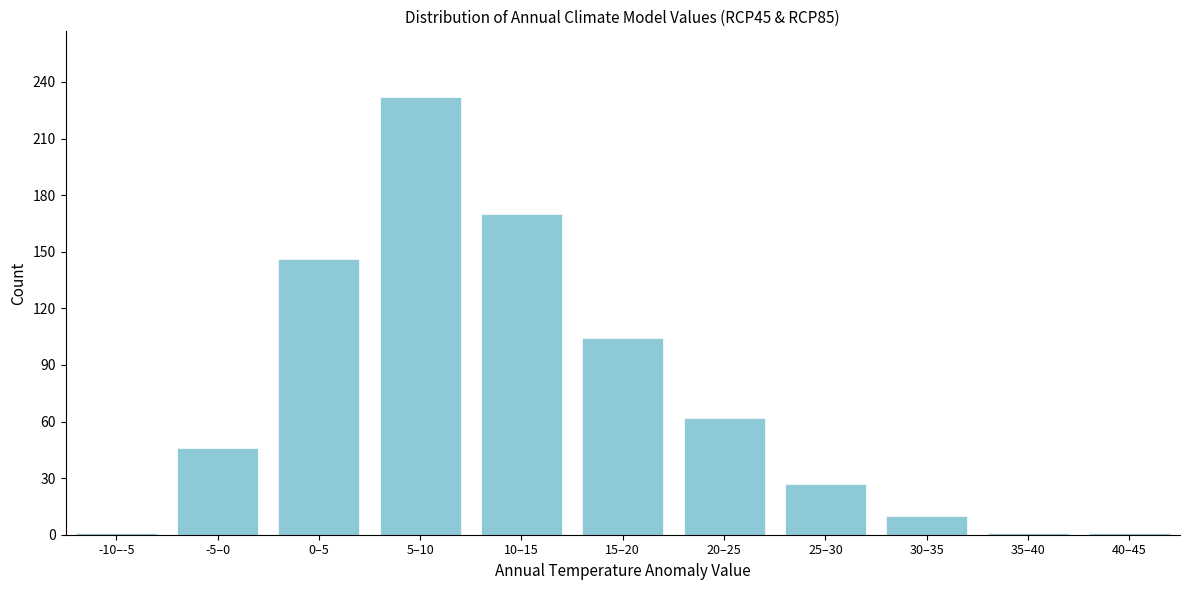

Reading left to right, extract all data points from this chart.

-10–-5=1	-5–0=46	0–5=146	5–10=232	10–15=170	15–20=104	20–25=62	25–30=27	30–35=10	35–40=1	40–45=1